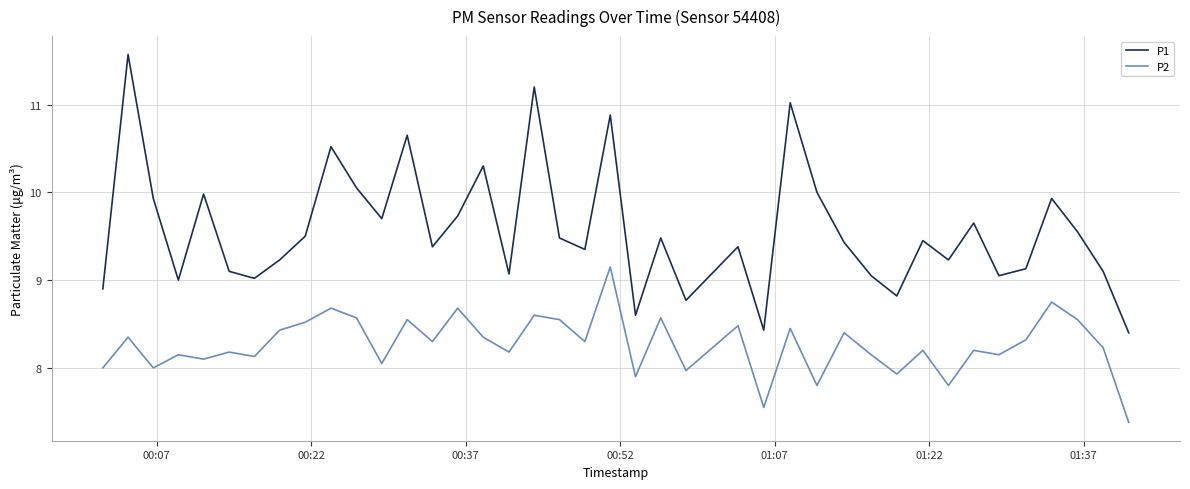

What is the maximum value shown in the chart?

11.6